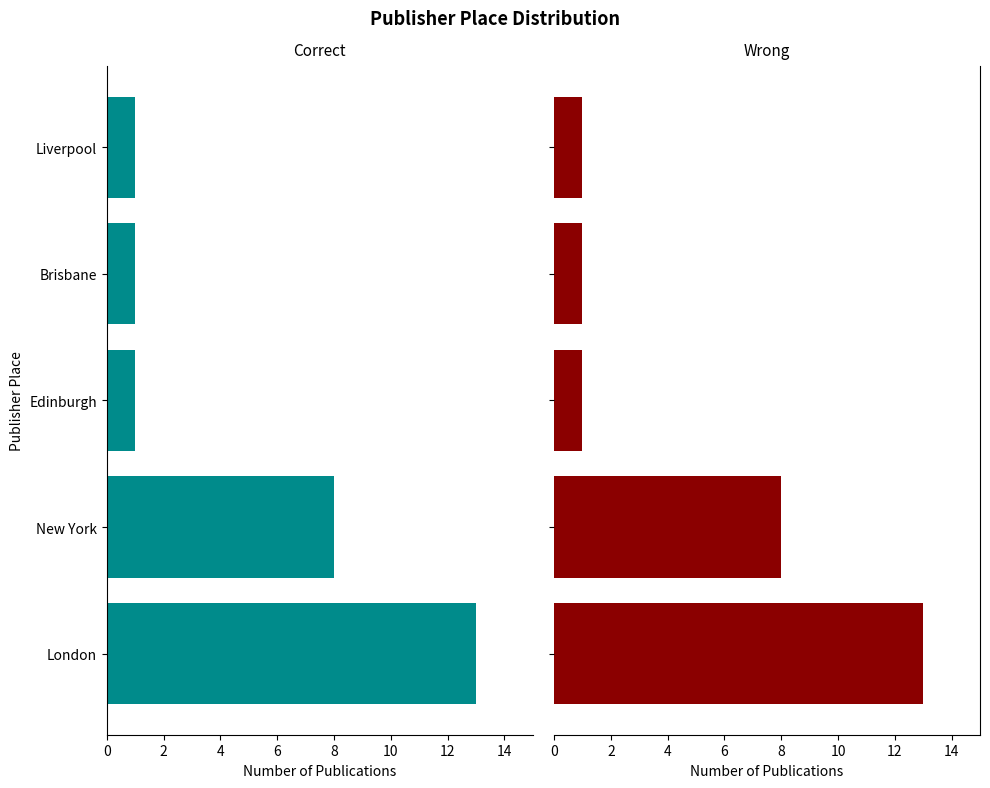

What is the sum of all values?

24